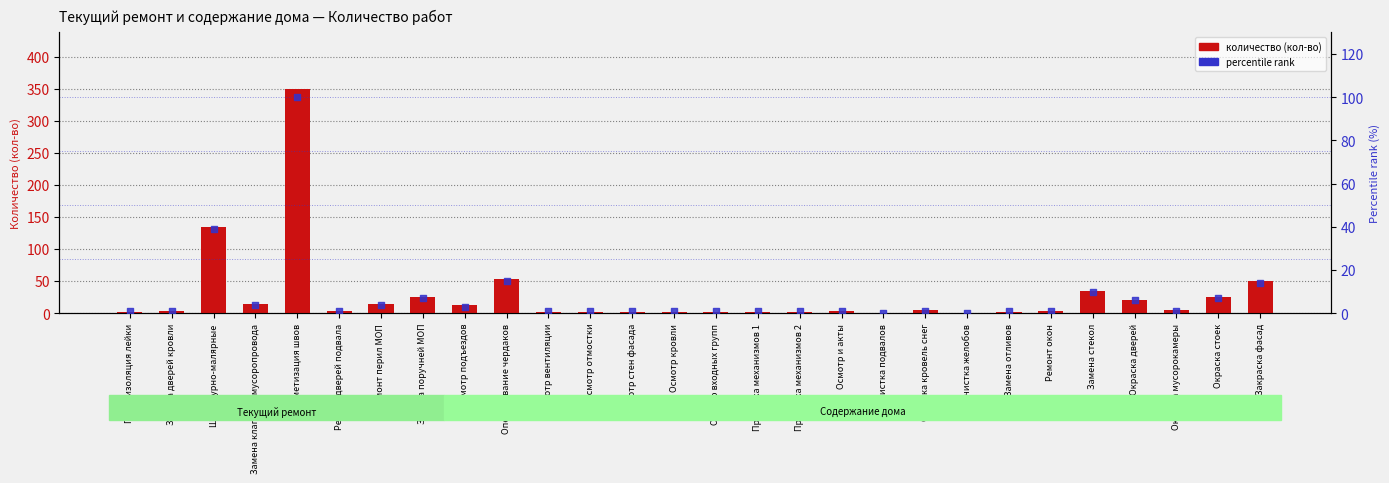

Which series reaches the minimum Y coordinate?

percentile rank